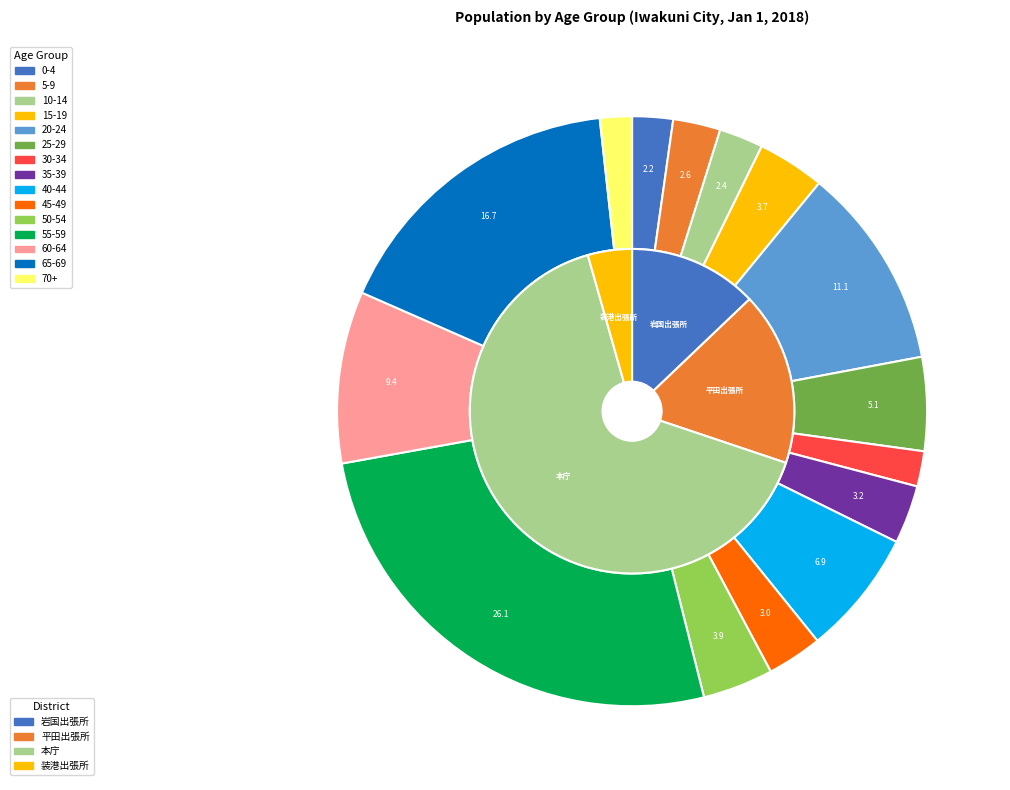

Rank the categories by value from lowest to highest.

70+, 30-34, 0-4, 10-14, 5-9, 45-49, 35-39, 15-19, 50-54, 25-29, 40-44, 60-64, 20-24, 65-69, 55-59